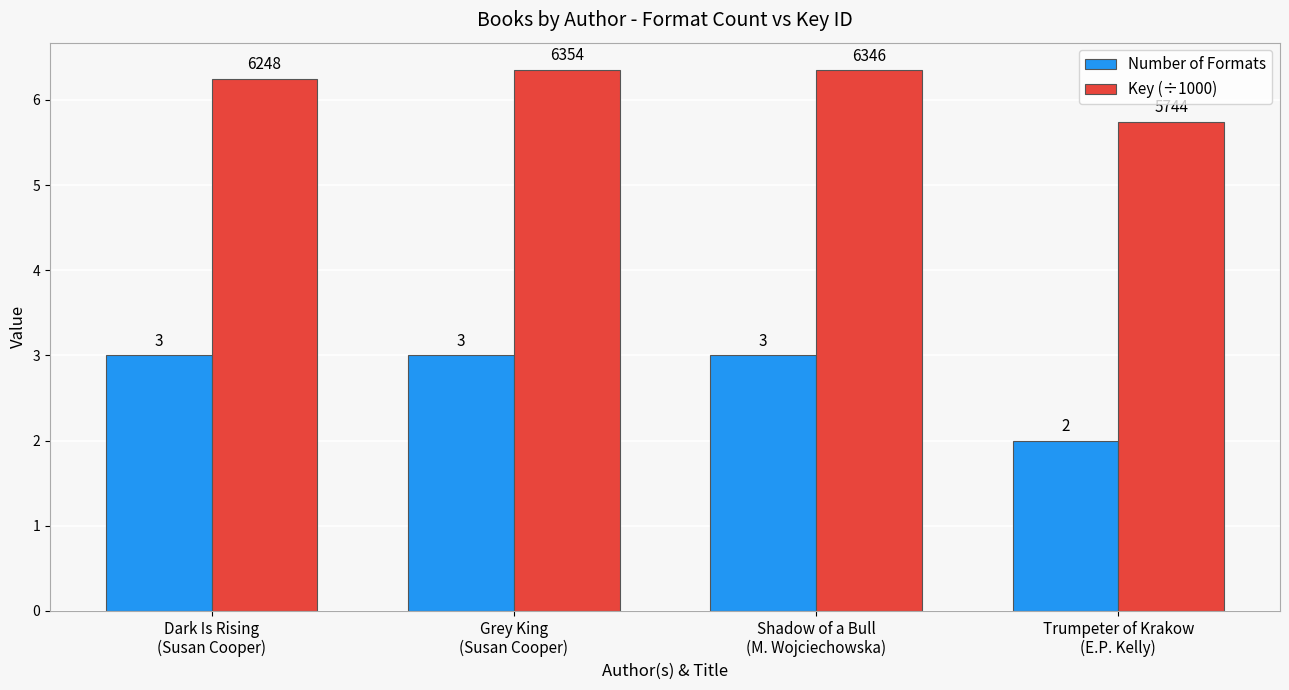

What is the approximate value of Number of Formats at Trumpeter of Krakow
(E.P. Kelly)?

2.0